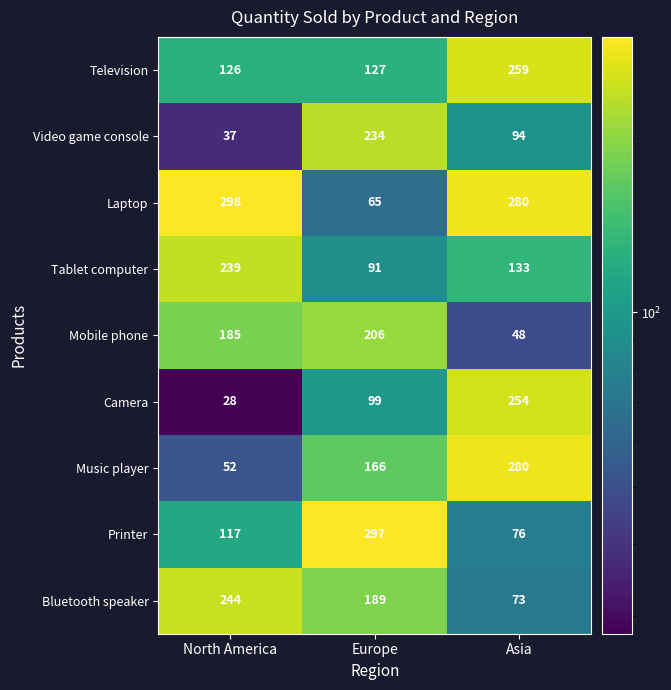

How many Bluetooth speaker values are between 73 and 244?

3